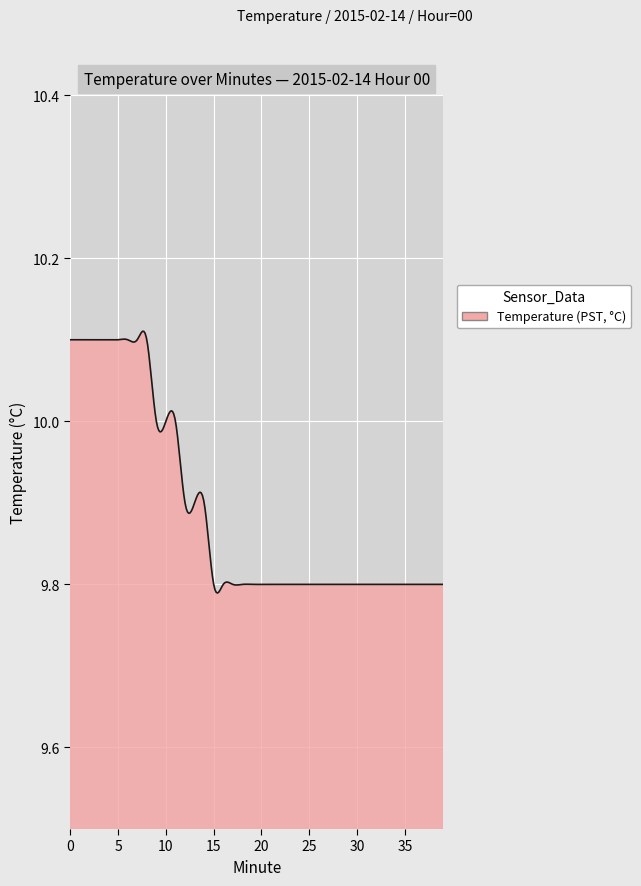

What is the difference between the maximum and minimum values?

0.3